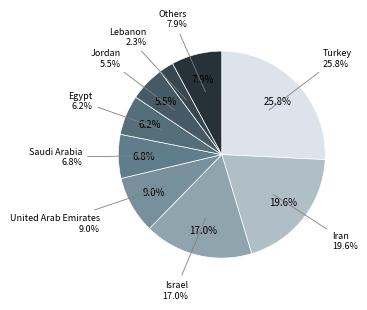

What percentage is NOT represented by Turkey?

74.2%